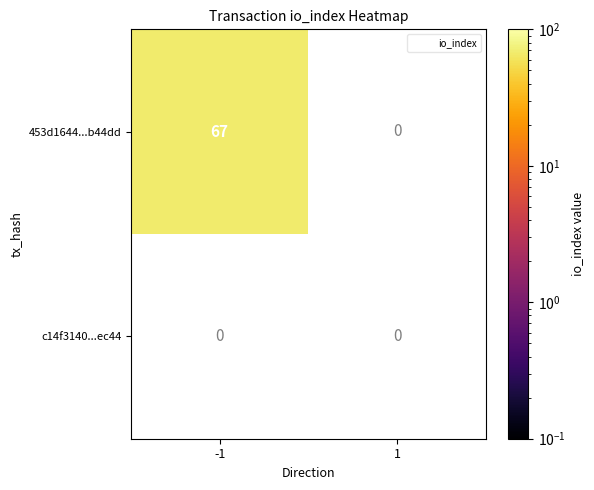

At which label does 453d1644e6f7468aaf50a908f893646e19b44dd reach its minimum?

1